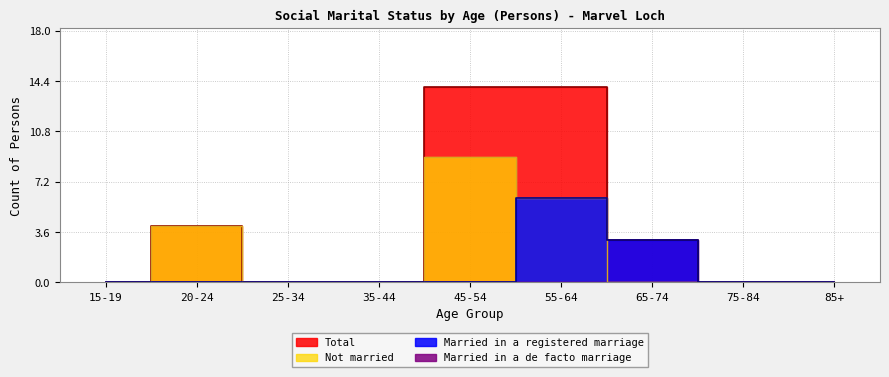

The value of Married in a registered marriage at 35-44 is 0. True or false?

True